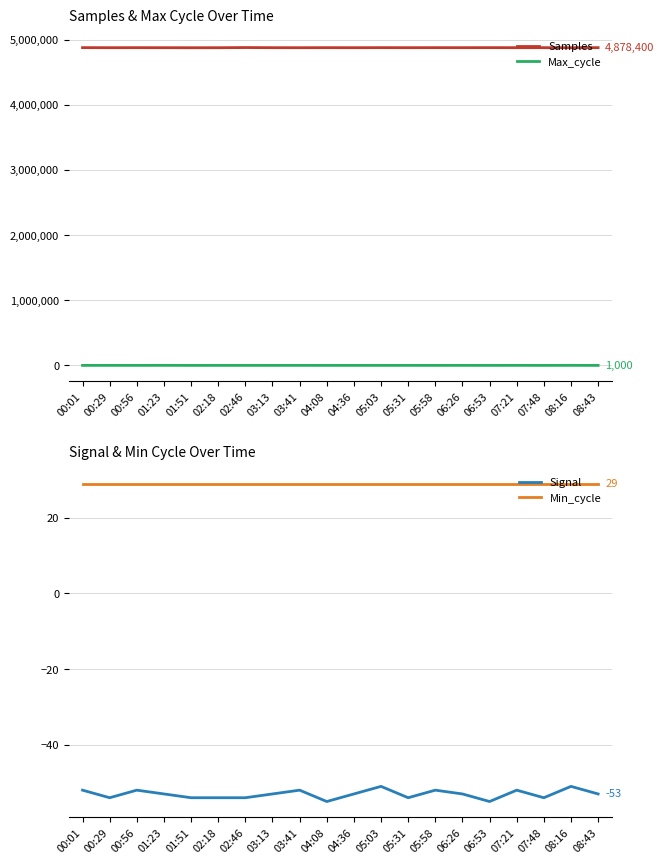

List the series in order of their peak value, highest first.

Samples, Max_cycle, Min_cycle, Signal